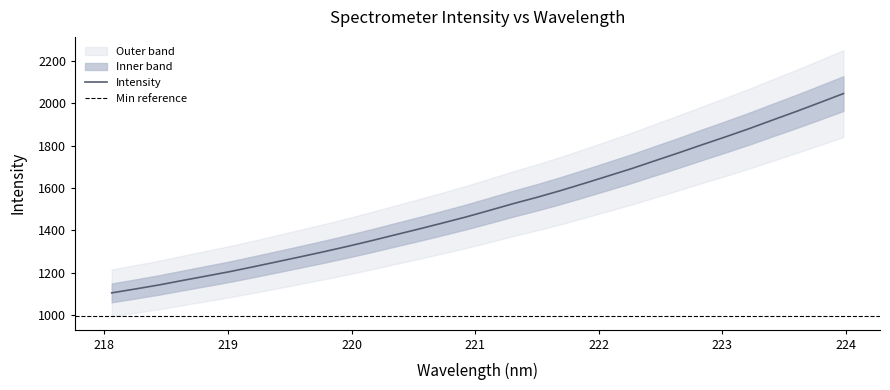

What is the greatest value displayed?

2044.9